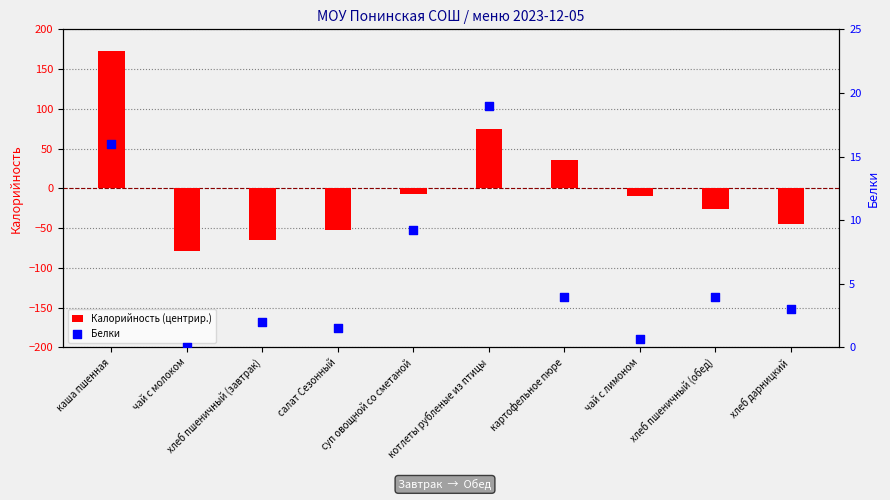

At how many categories does at least one series exceed 118?

1